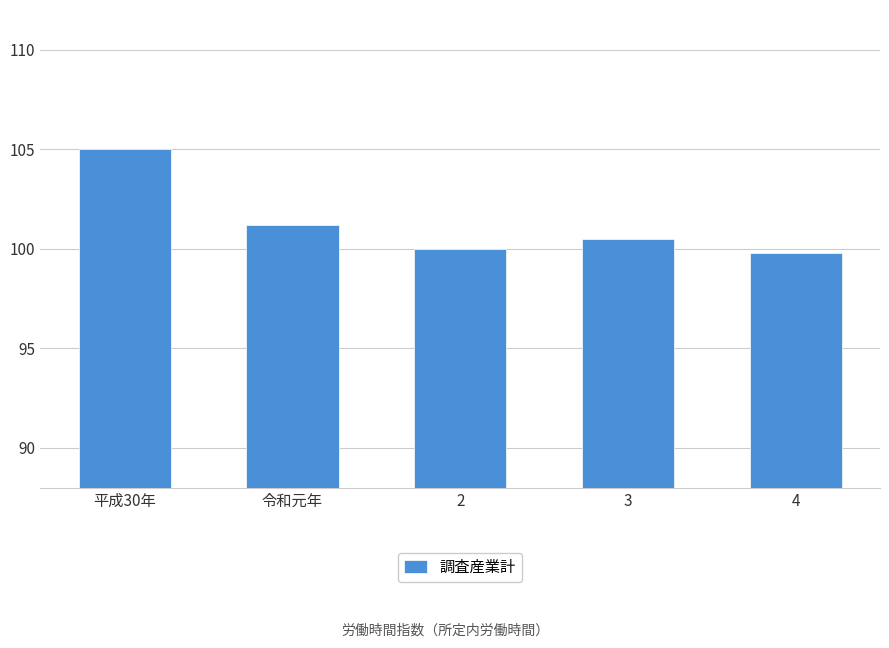

At which label does the data first exceed 100?

平成30年